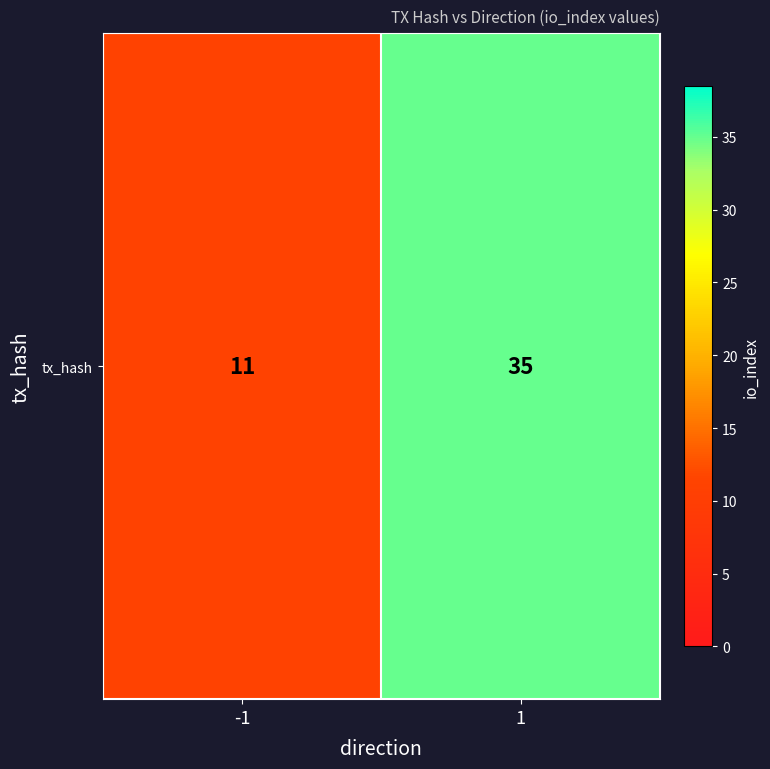

What is the minimum value shown in the chart?

11